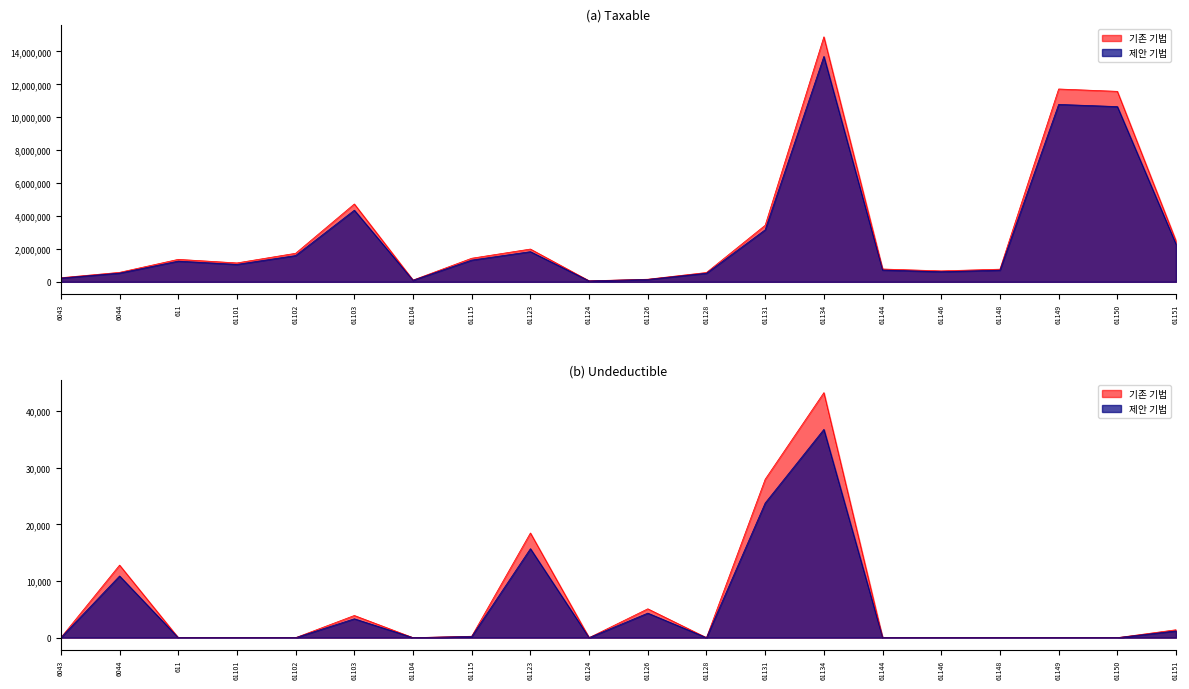

Rank the categories by Undeductible value from highest to lowest.

61134, 61131, 61123, 6044, 61126, 61103, 61151, 61115, 6043, 611, 61101, 61102, 61104, 61124, 61128, 61144, 61146, 61148, 61149, 61150